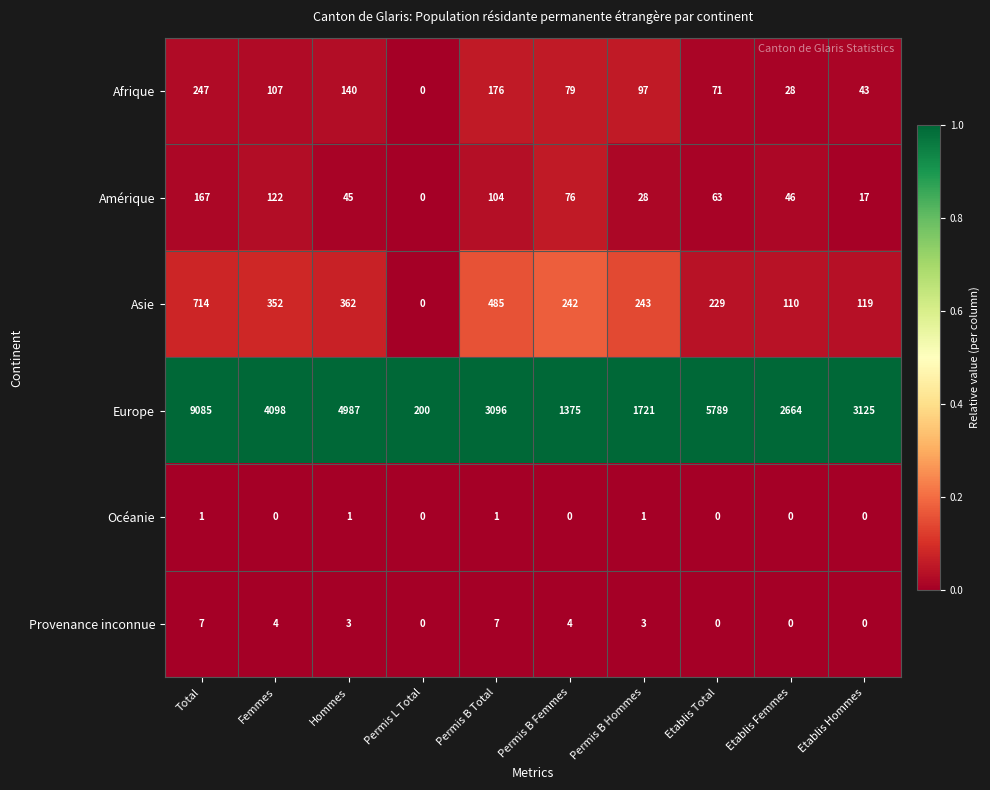

At which label is Europe closest to 4642?

Hommes